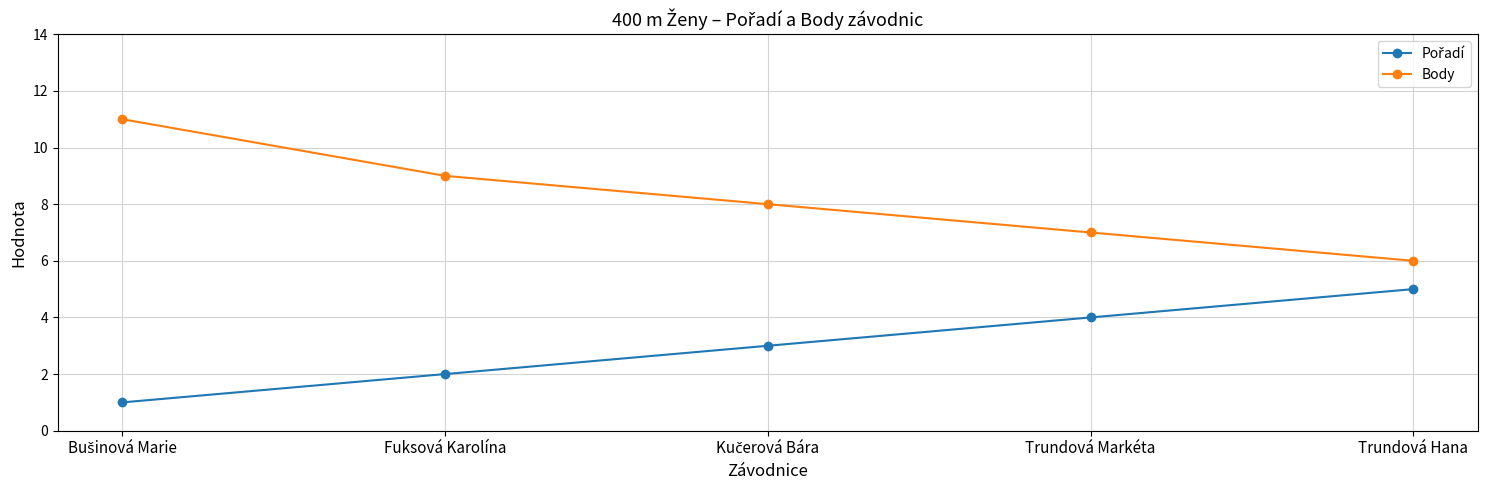

What is the approximate value of Body at Trundová Markéta?

7